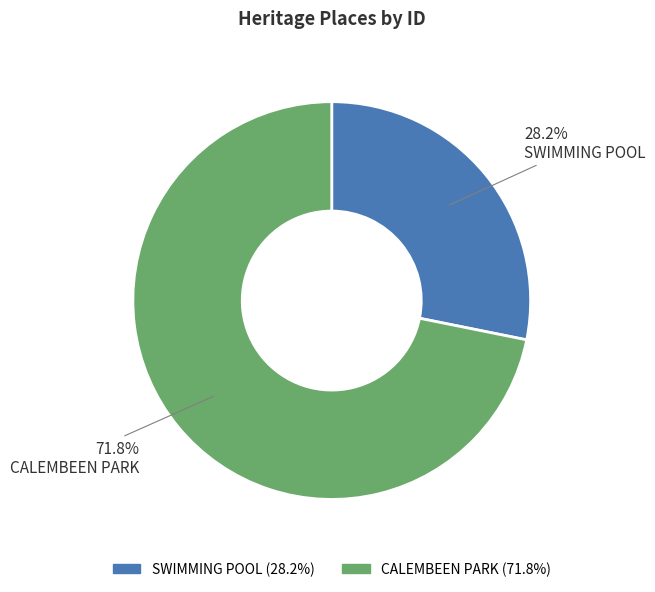

What is the majority slice?

CALEMBEEN PARK